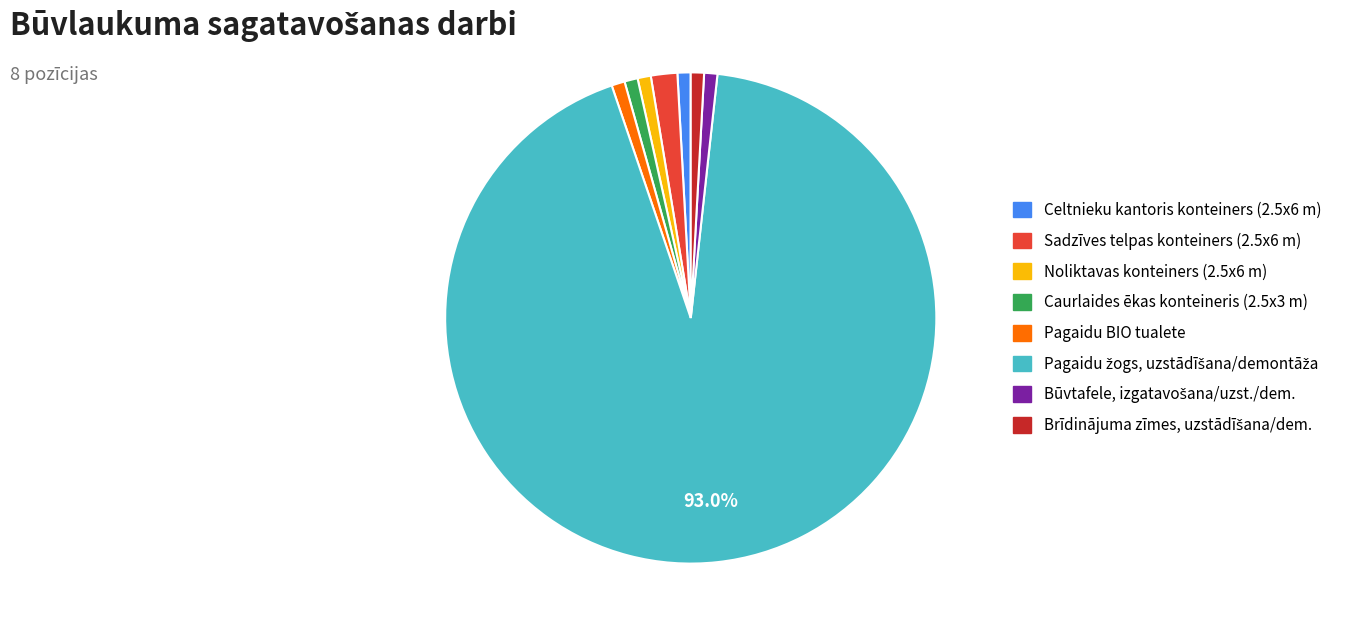

Is there any slice that represents more than half of the pie?

Yes